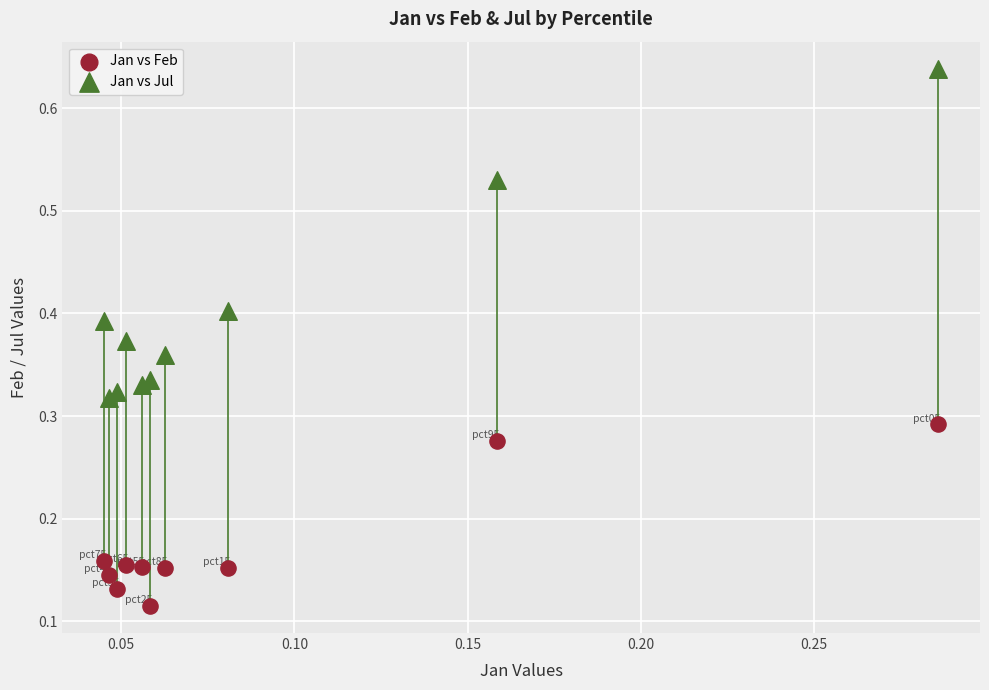

Which series contains the lowest Y value?

Jan vs Feb